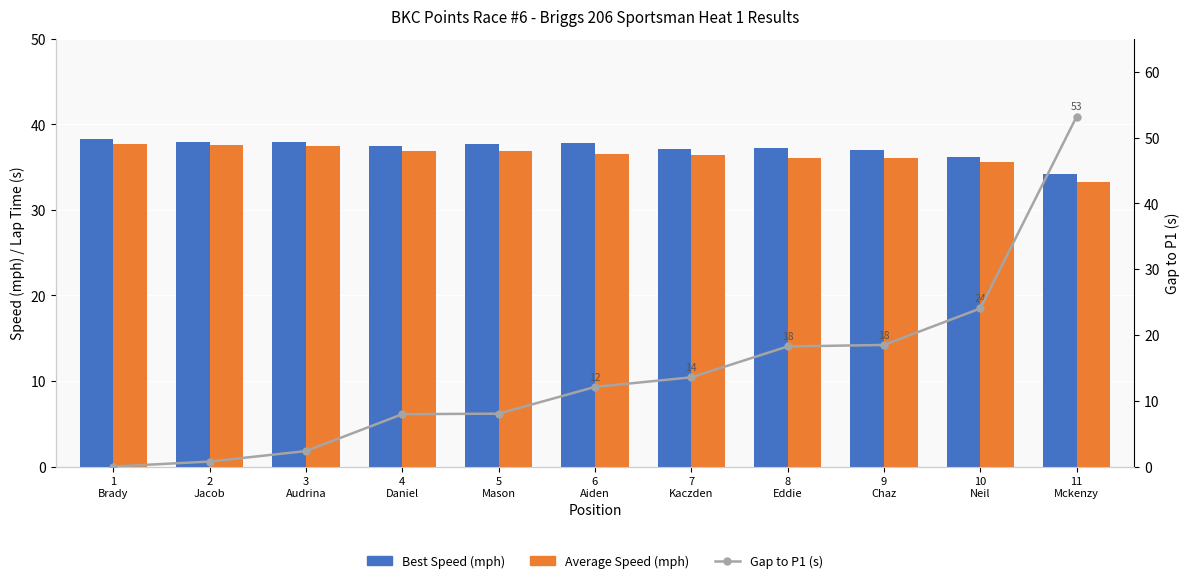

At which category does the chart reach its minimum across all series?

1
Brady